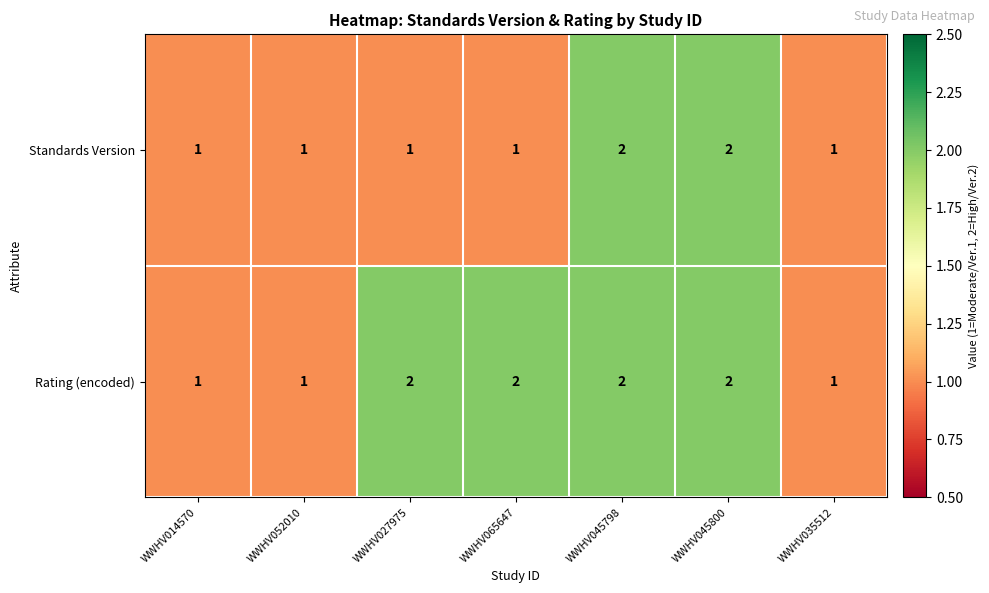

Reading right to left, transcribe all the data shown in this chart.

Standards Version: WWHV035512=1	WWHV045800=2	WWHV045798=2	WWHV065647=1	WWHV027975=1	WWHV052010=1	WWHV014570=1
Rating (encoded): WWHV035512=1	WWHV045800=2	WWHV045798=2	WWHV065647=2	WWHV027975=2	WWHV052010=1	WWHV014570=1